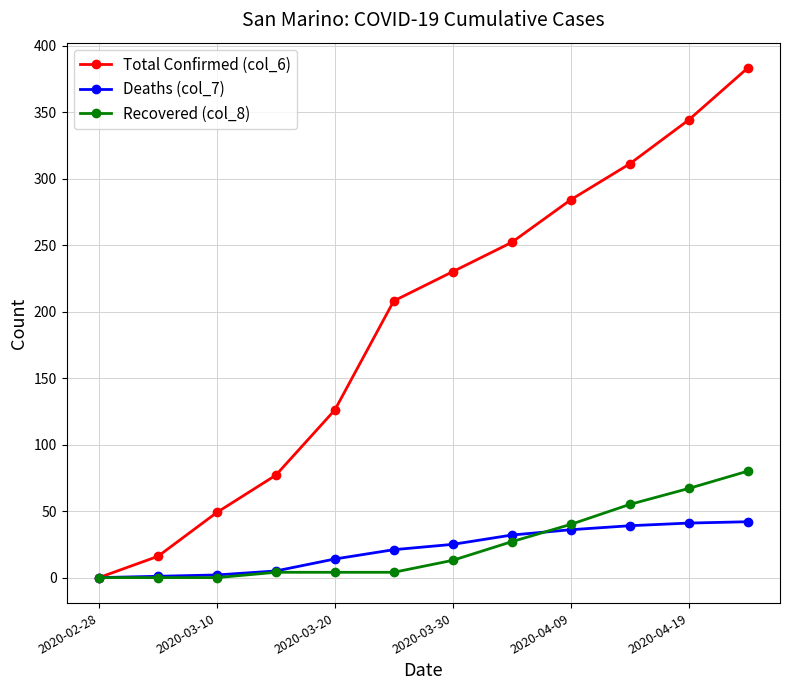

Which series has the largest total across all categories?

Total Confirmed (col_6)